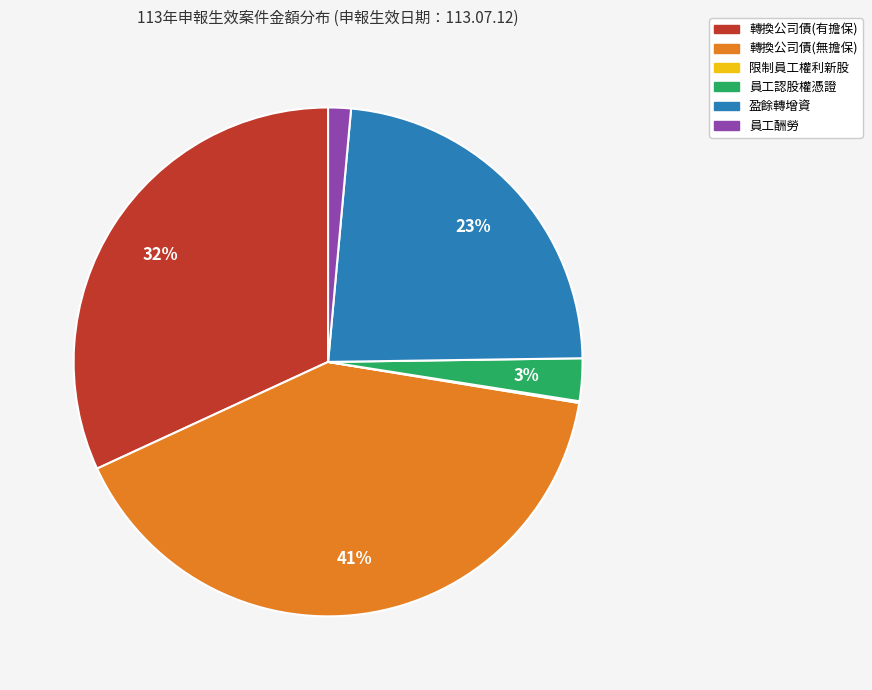

Which category has the biggest portion of the pie?

轉換公司債(無擔保)